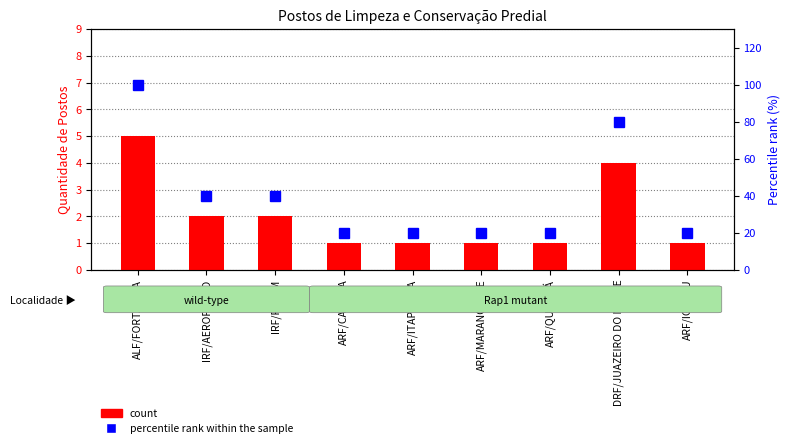

Reading left to right, what are all the values shown in this chart?

count: ALF/FORTALEZA=5	IRF/AEROPORTO=2	IRF/PECÉM=2	ARF/CAUCAIA=1	ARF/ITAPIPOCA=1	ARF/MARANGUAPE=1	ARF/QUIXADÁ=1	DRF/JUAZEIRO DO NORTE=4	ARF/IGUATU=1
percentile rank within the sample: ALF/FORTALEZA=100	IRF/AEROPORTO=40	IRF/PECÉM=40	ARF/CAUCAIA=20	ARF/ITAPIPOCA=20	ARF/MARANGUAPE=20	ARF/QUIXADÁ=20	DRF/JUAZEIRO DO NORTE=80	ARF/IGUATU=20